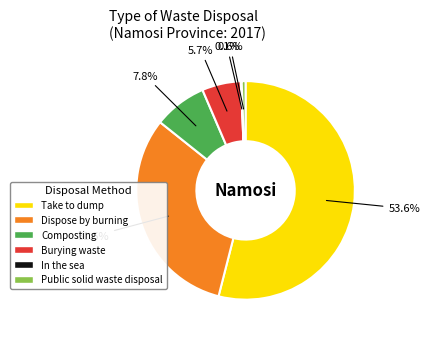

Approximately how many times larger is the value at In the sea compared to Public solid waste disposal?

0.2